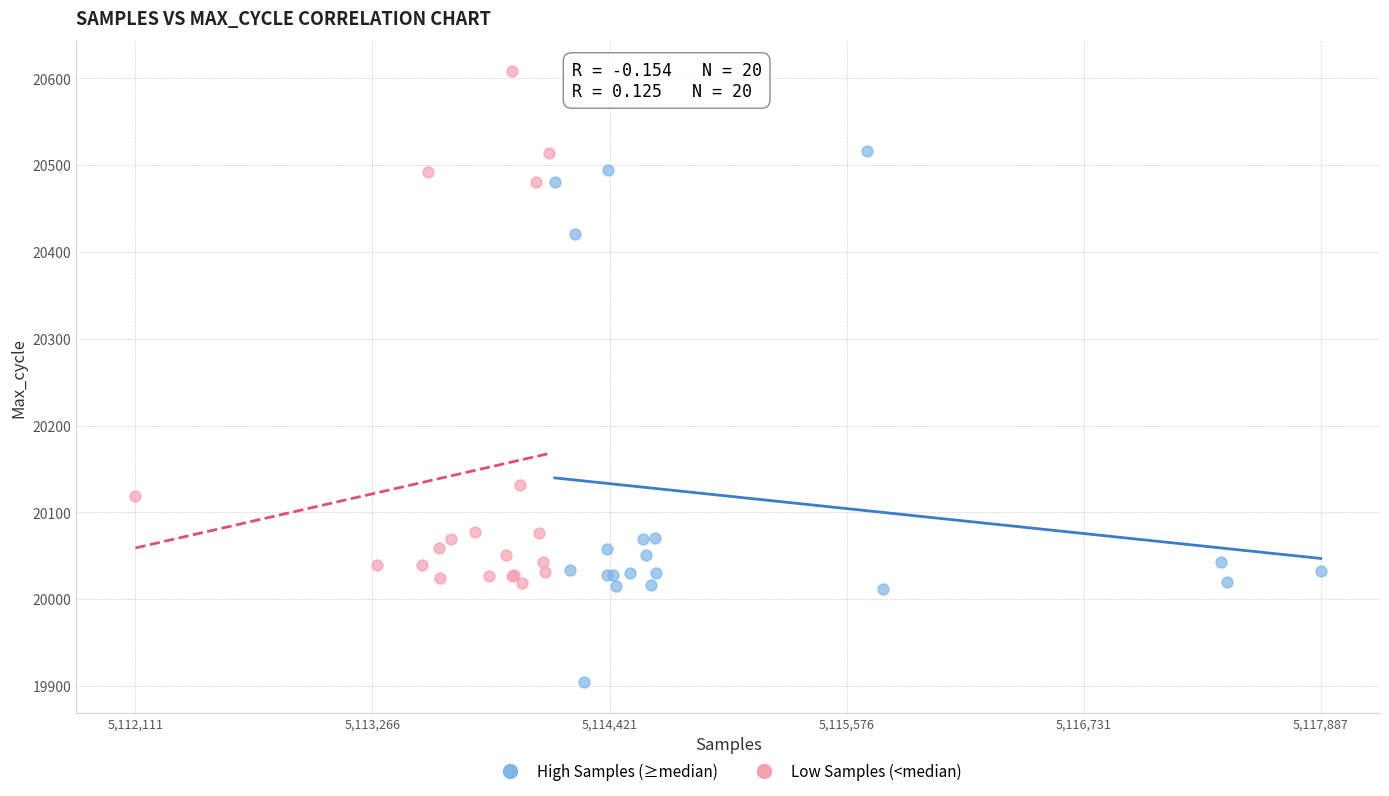

What are all the series names shown in the legend?

High Samples (≥median), Low Samples (<median)